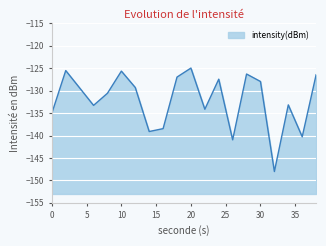

What is the approximate value at 20?

-124.9